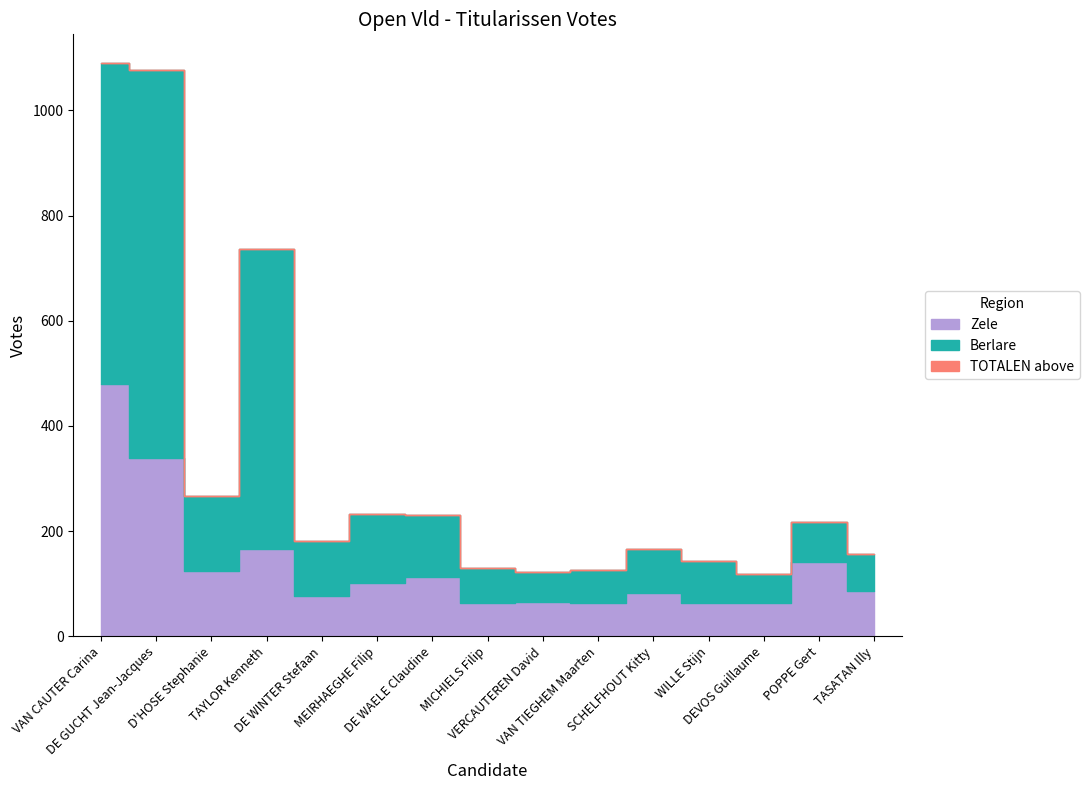

What is the label of the 14th point from the left?

POPPE Gert